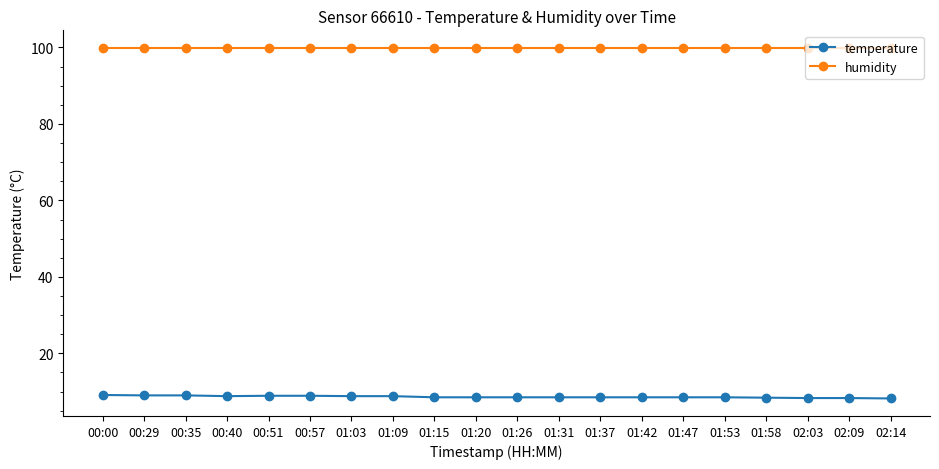

True or false: temperature and humidity cross at least once.

False